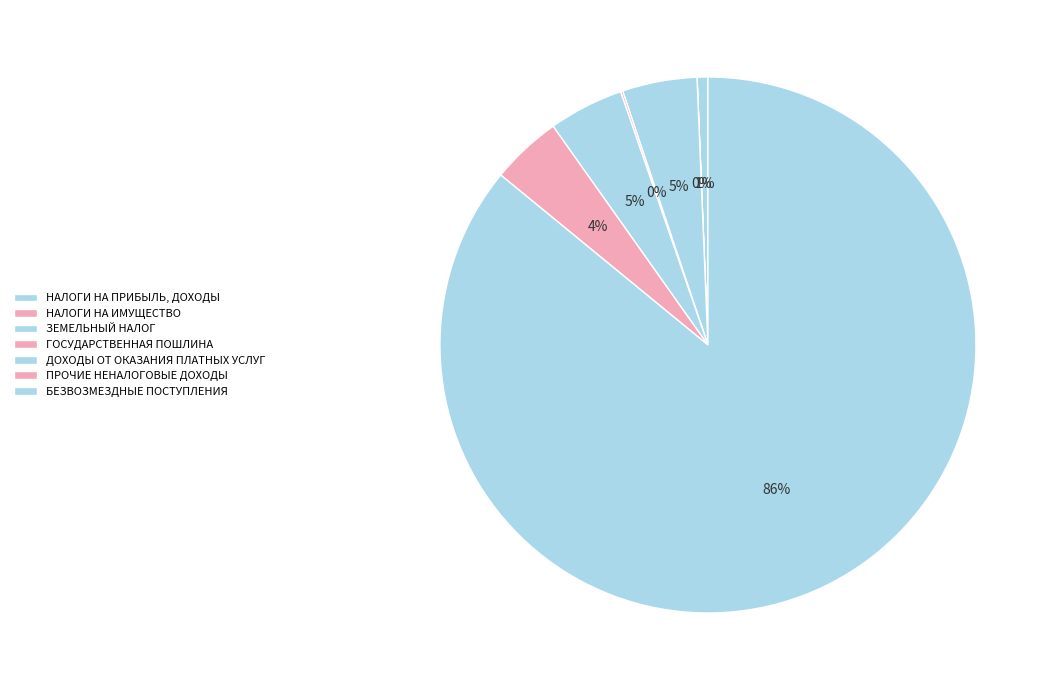

Which has a higher value, ПРОЧИЕ НЕНАЛОГОВЫЕ ДОХОДЫ or НАЛОГИ НА ПРИБЫЛЬ, ДОХОДЫ?

ПРОЧИЕ НЕНАЛОГОВЫЕ ДОХОДЫ